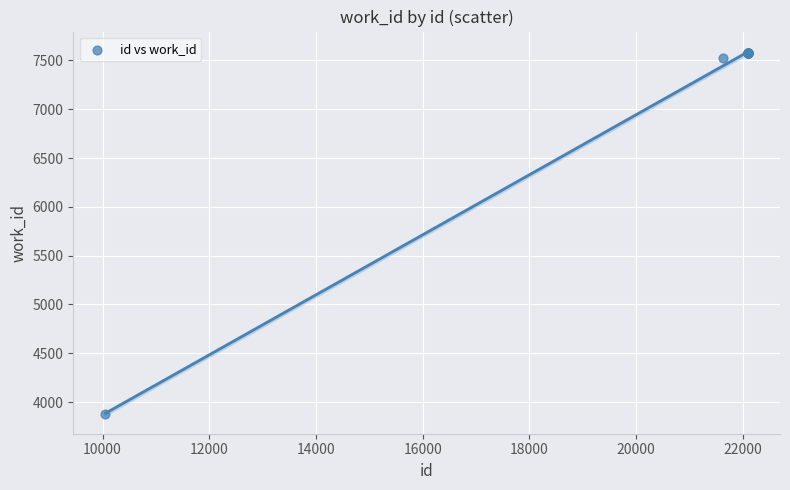

What Y value in the scatter plot is closest to 5729?

7521